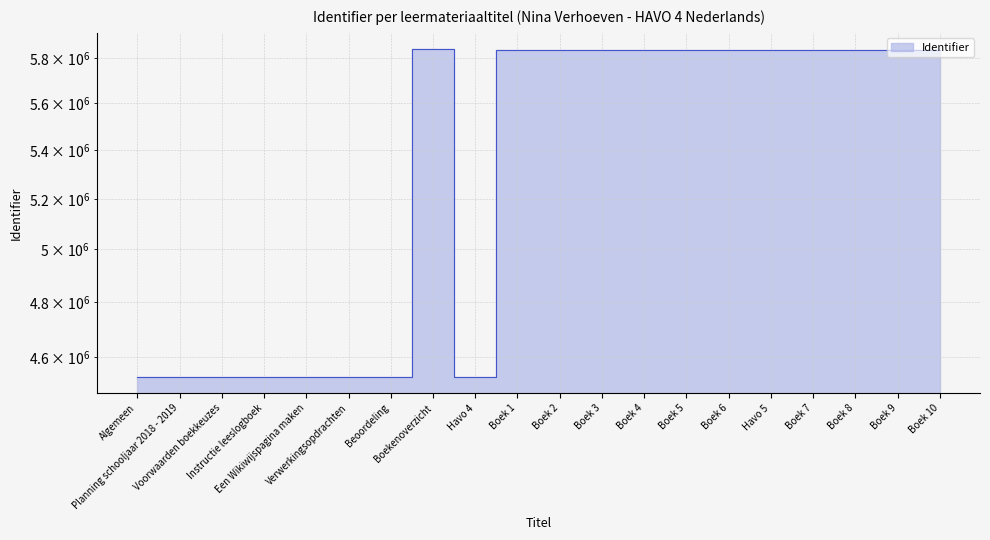

What is the change in value from Boek 1 to Boek 9?

+10